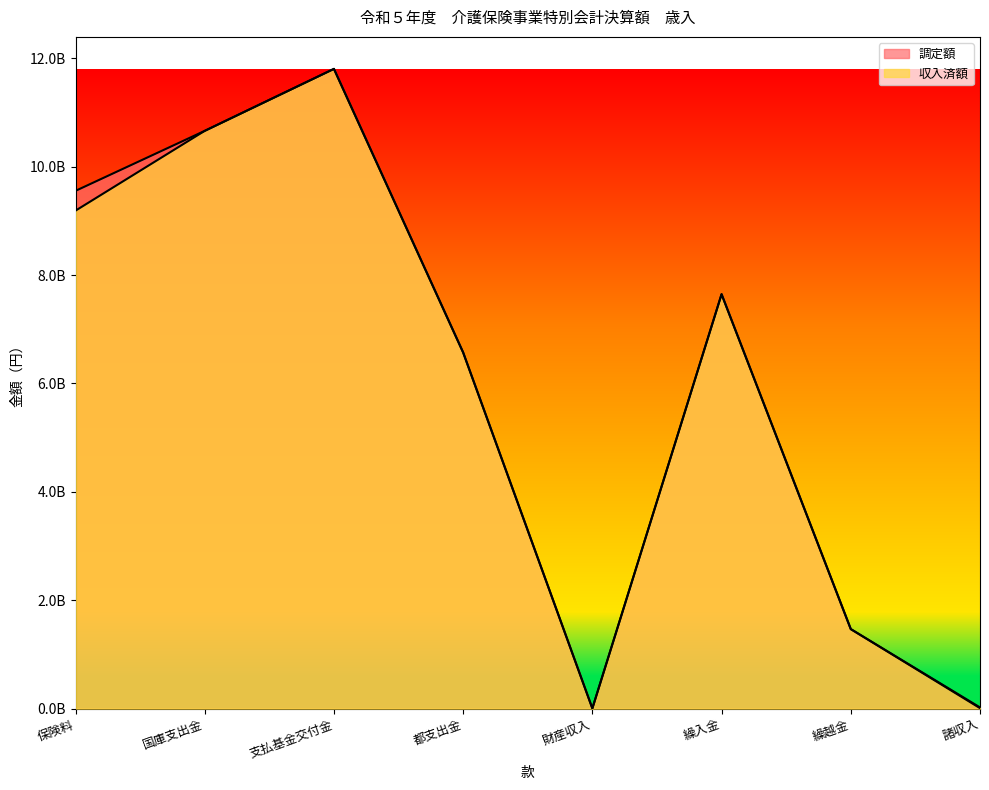

What are all the series names shown in the legend?

調定額, 収入済額